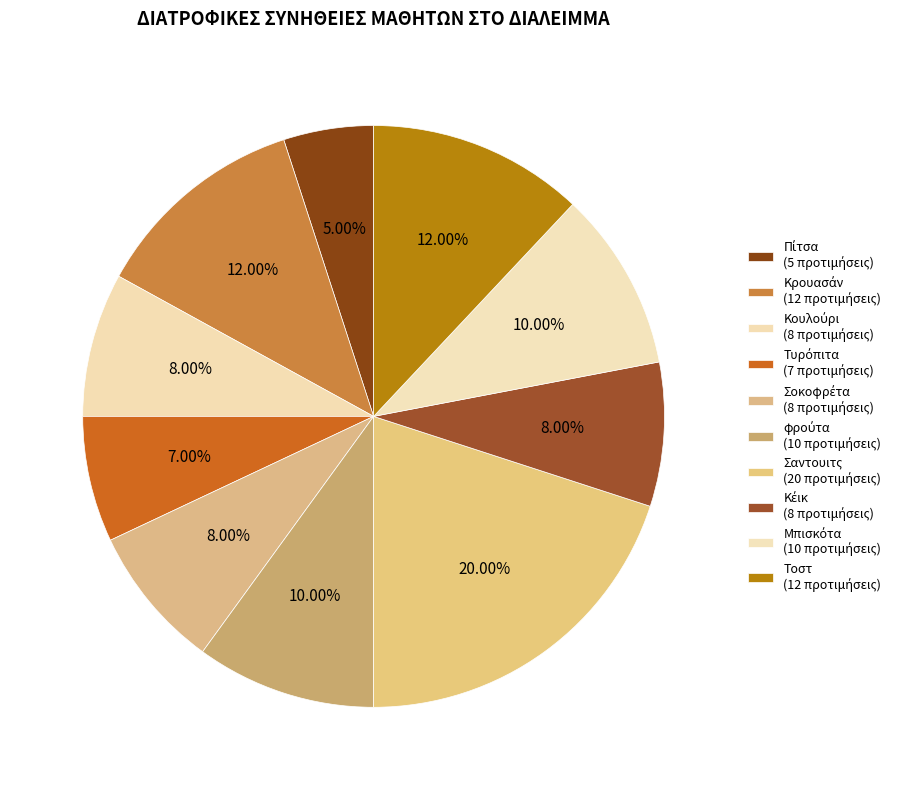

How many segments does this pie chart have?

10